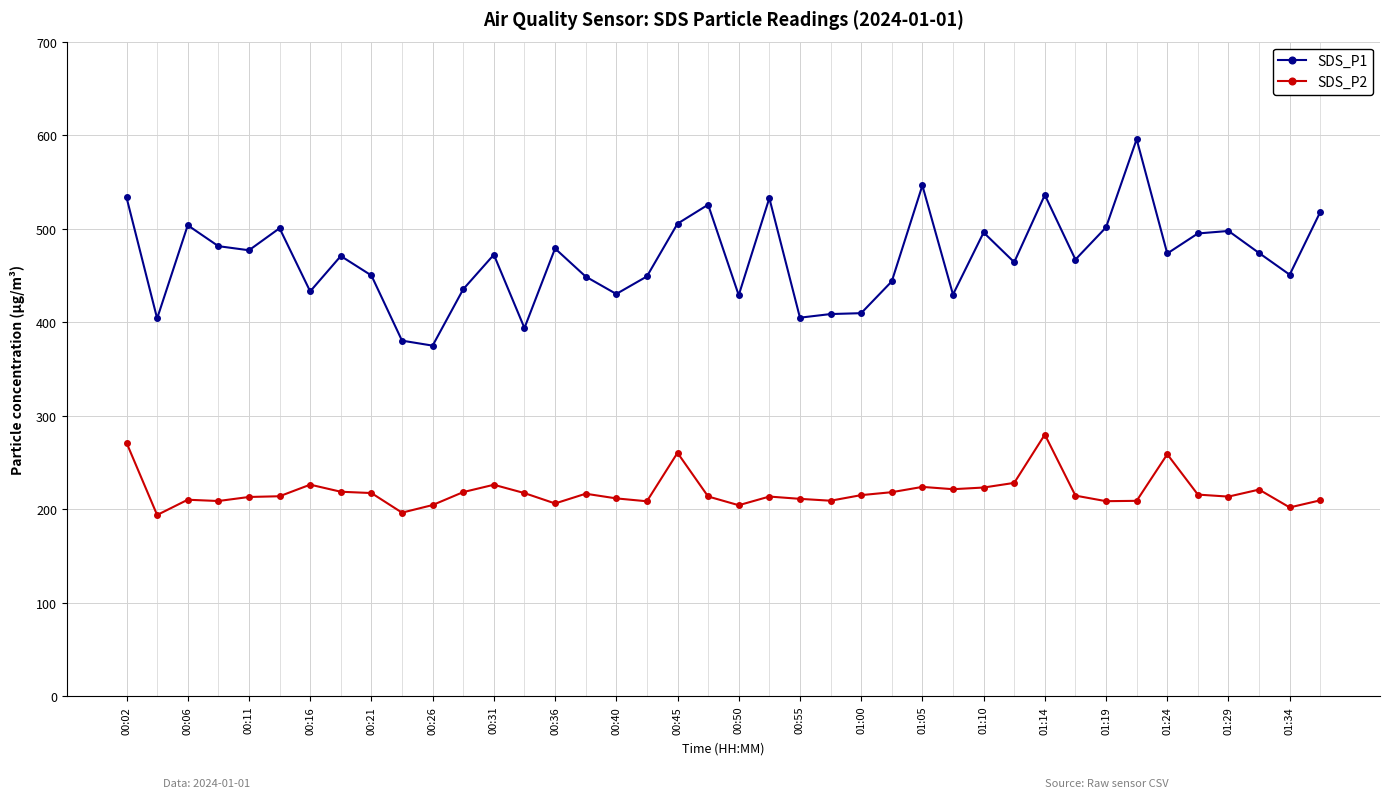

List the series in order of their overall mean, highest first.

SDS_P1, SDS_P2